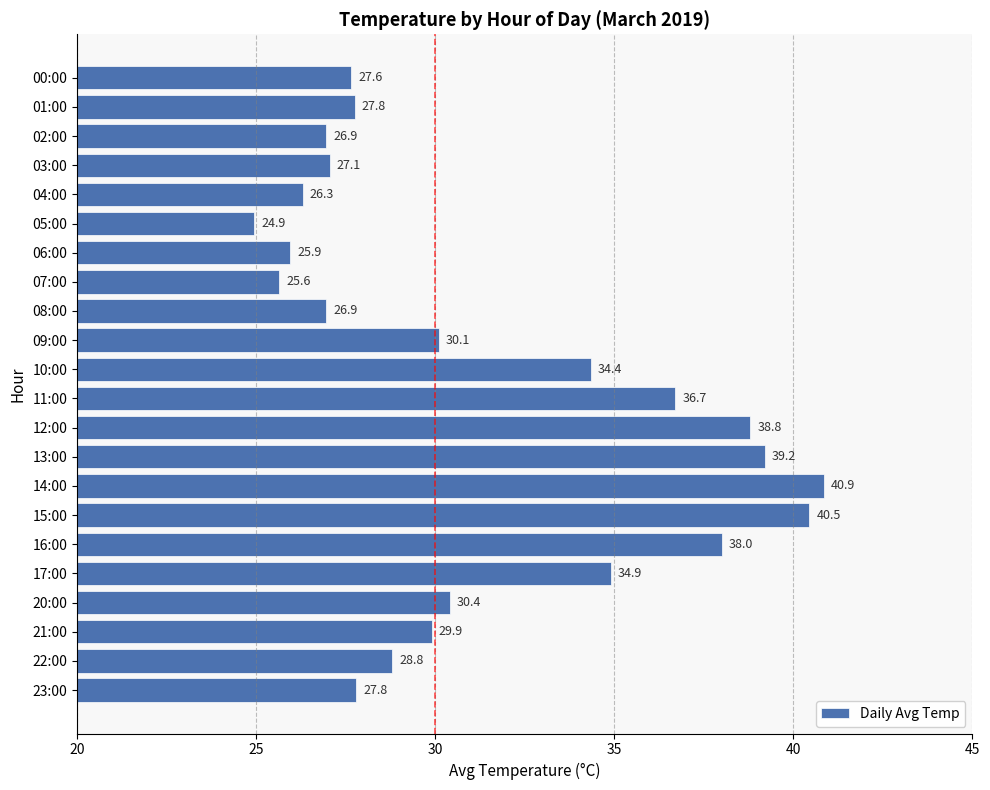

Is it true that the value at 06:00 is 9.0?

False